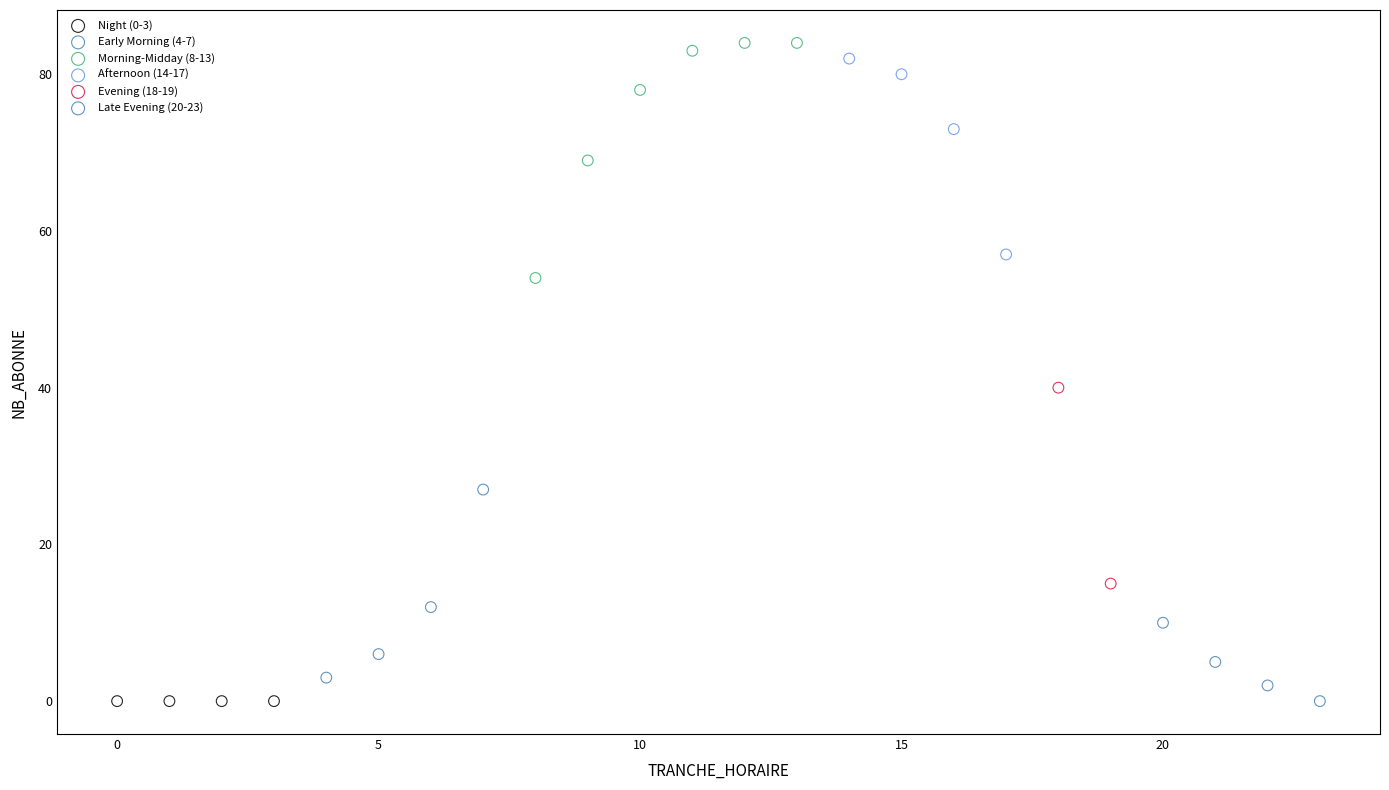

Which series reaches the maximum Y coordinate?

Morning-Midday (8-13)